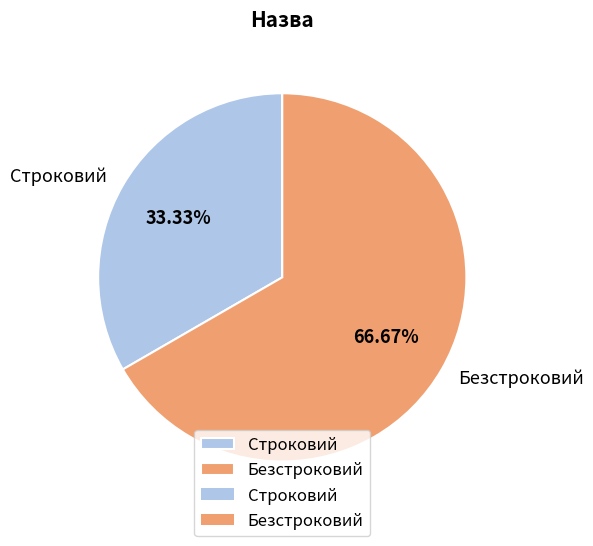

Which slice is the largest?

Безстроковий